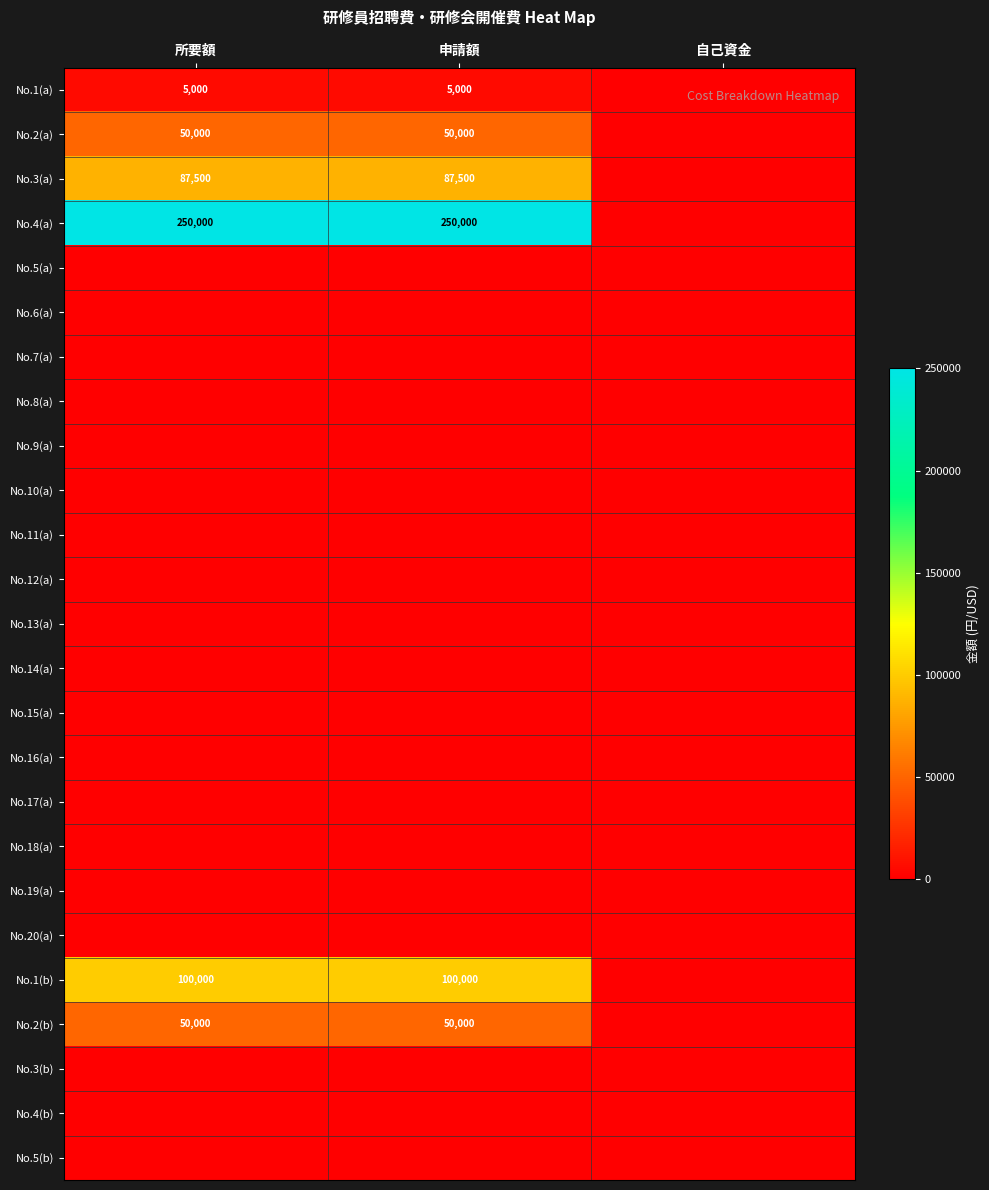

The value of No.2(a) at 申請額 is 50000. True or false?

True